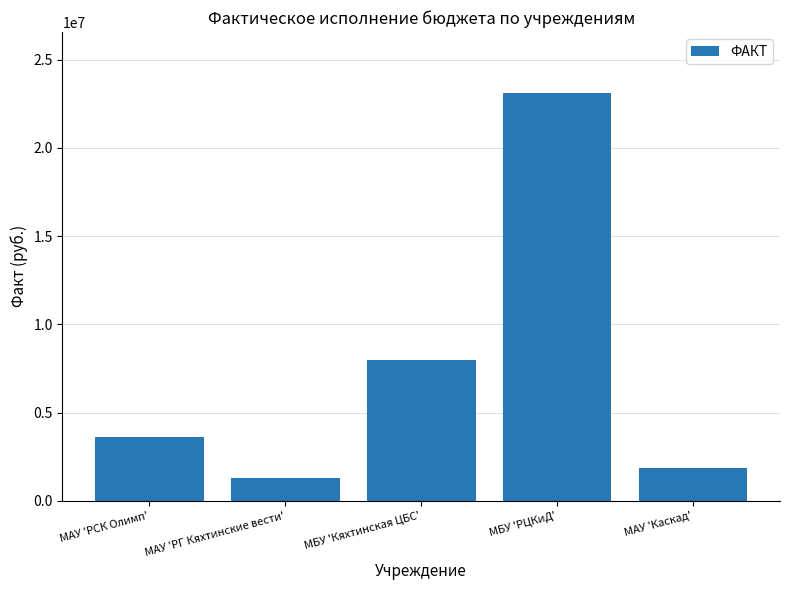

Reading left to right, transcribe all the data shown in this chart.

МАУ 'РСК Олимп'=3630124.0	МАУ 'РГ Кяхтинские вести'=1303500.0	МБУ 'Кяхтинская ЦБС'=7991025.4	МБУ 'РЦКиД'=23095206.5	МАУ 'Каскад'=1845068.3